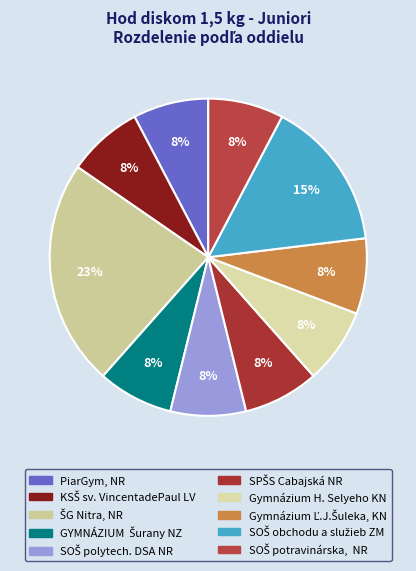

How many segments does this pie chart have?

10